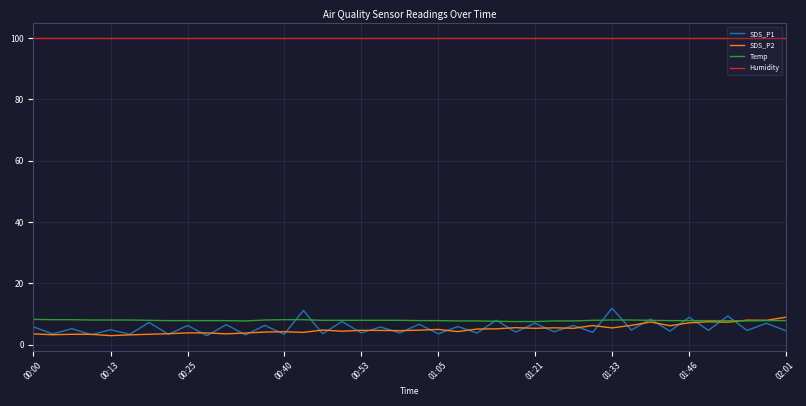

Is this an area chart (filled region under the line)?

No